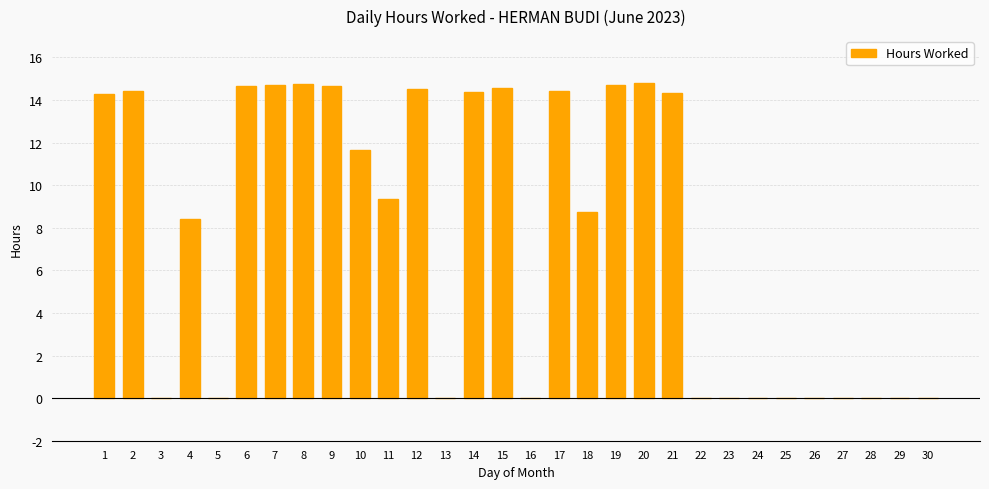

What is the sum of the values at 19 and 5?

14.7